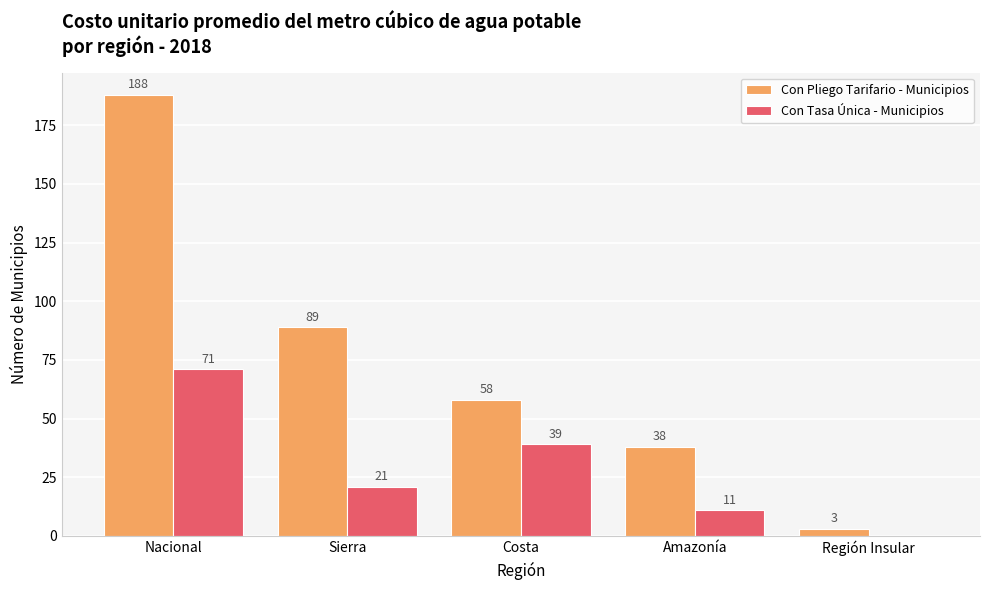

How many series are shown in this chart?

2